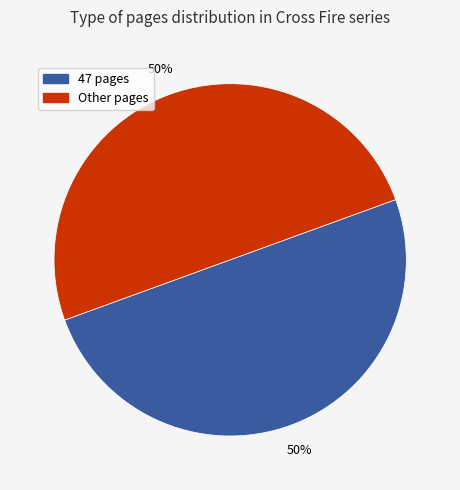

To the nearest percent, what is the average slice percentage?

50%